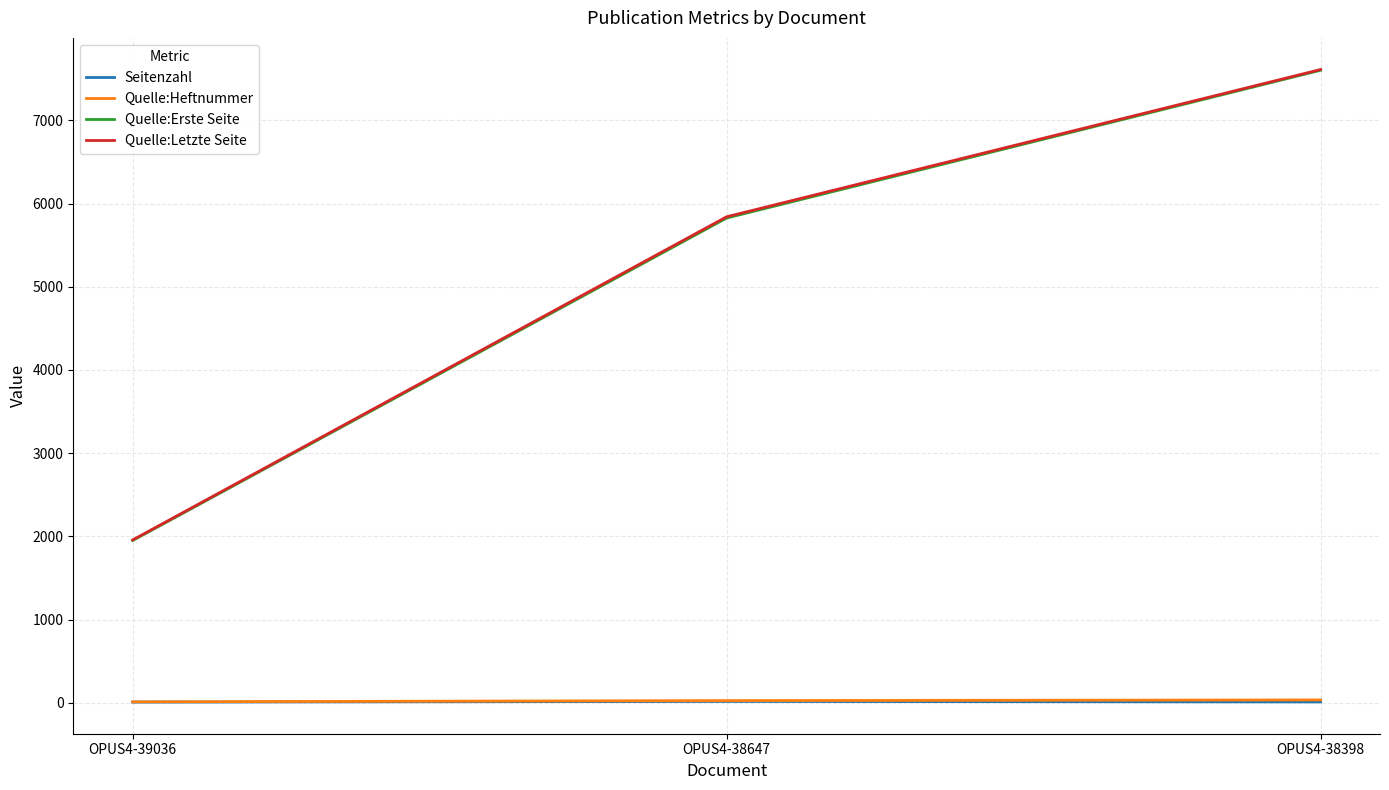

What is the approximate value of Quelle:Heftnummer at OPUS4-39036?

11